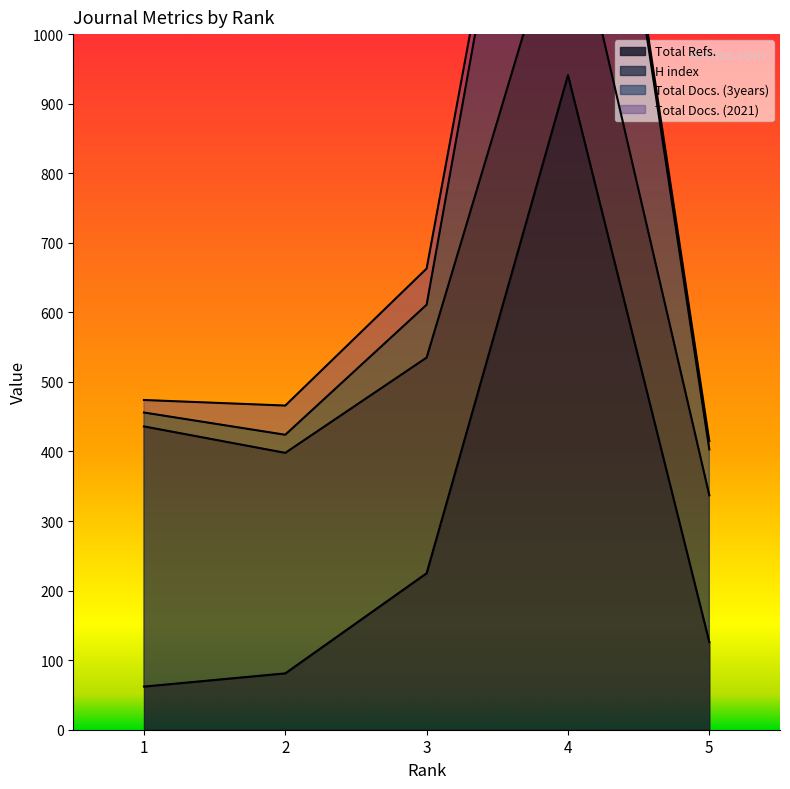

List the labels in order of Total Docs. (3years) value, largest first.

4, 3, 5, 2, 1